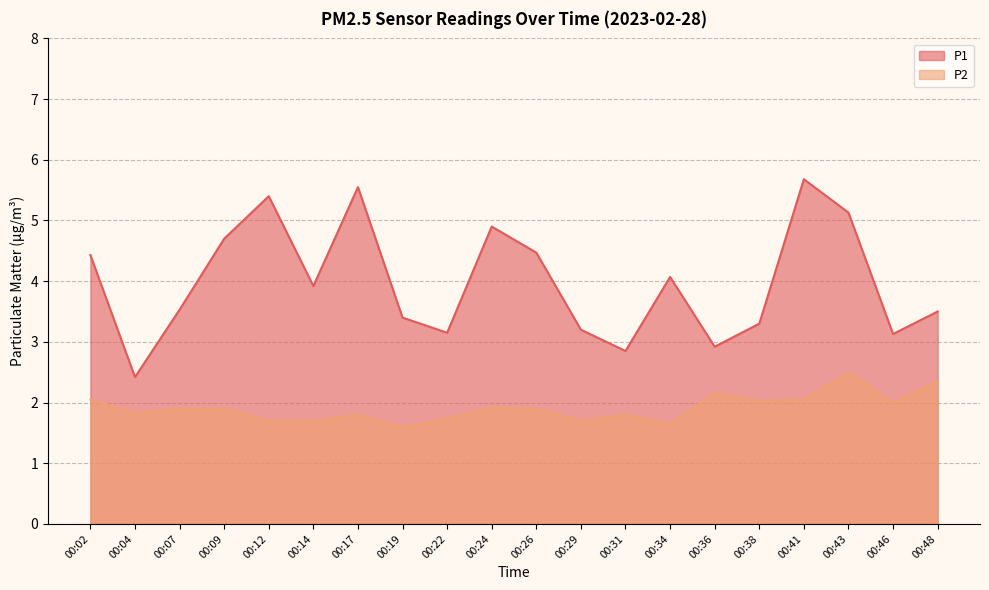

What is the sum of the P1 values at 00:19 and 00:46?

6.5